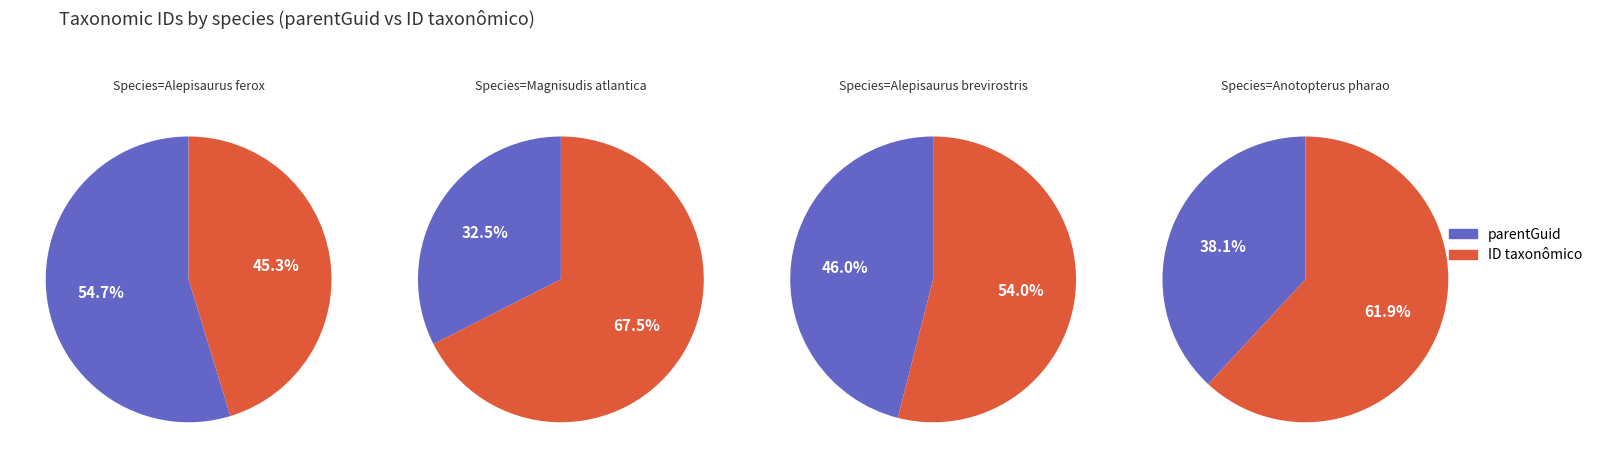

How many slices are in this pie chart?

2